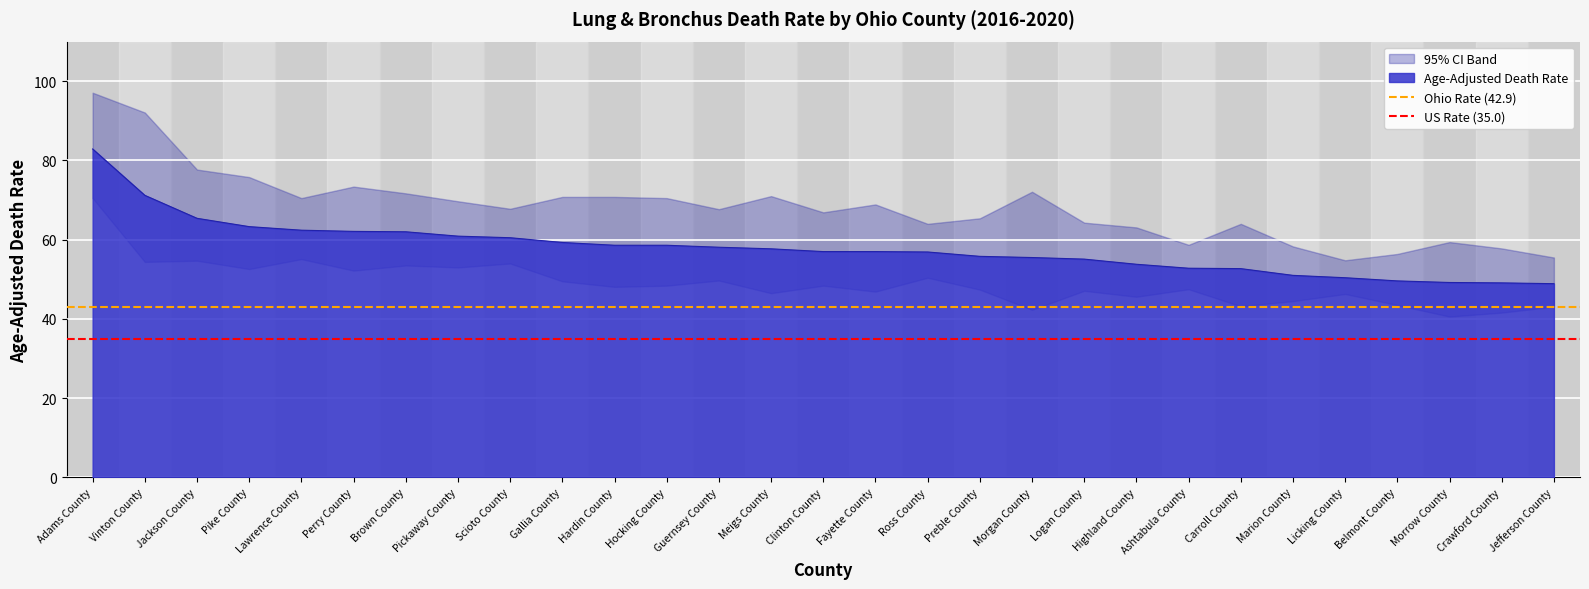

What value does the Age-Adjusted Death Rate series have at Licking County?

50.4